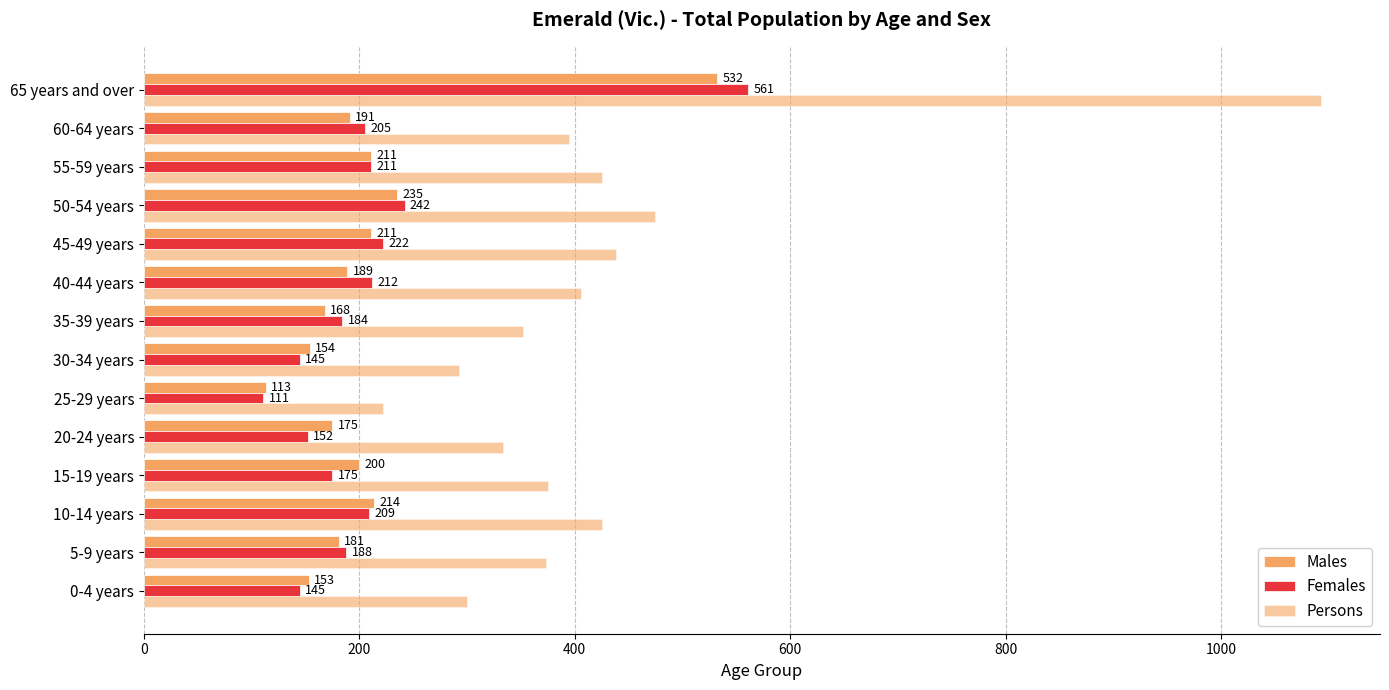

What is the value of the Males bar at the 14th from the left?

532